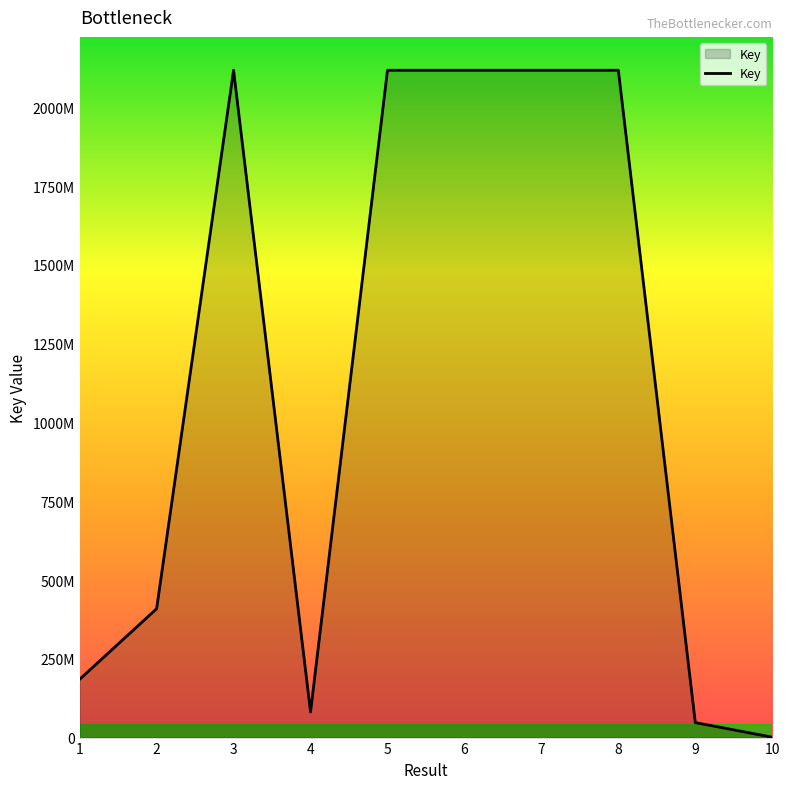

Reading left to right, what are all the values shown in this chart?

185029350	408886256	2117862932	81217489	2117847888	2117862947	2117847873	2117862889	47643279	1206545